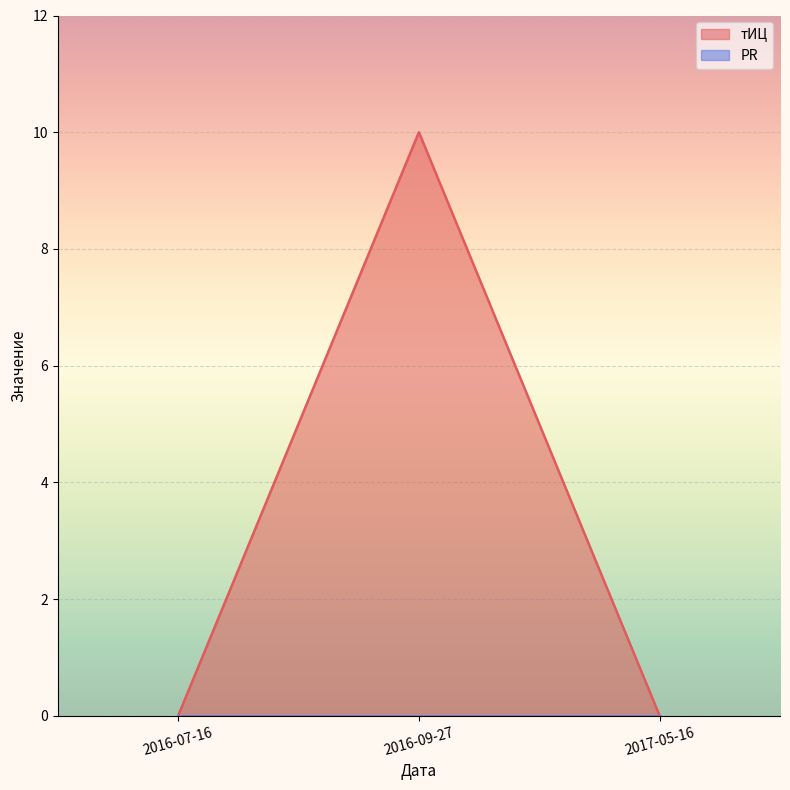

What is the difference between the maximum and minimum values?

10